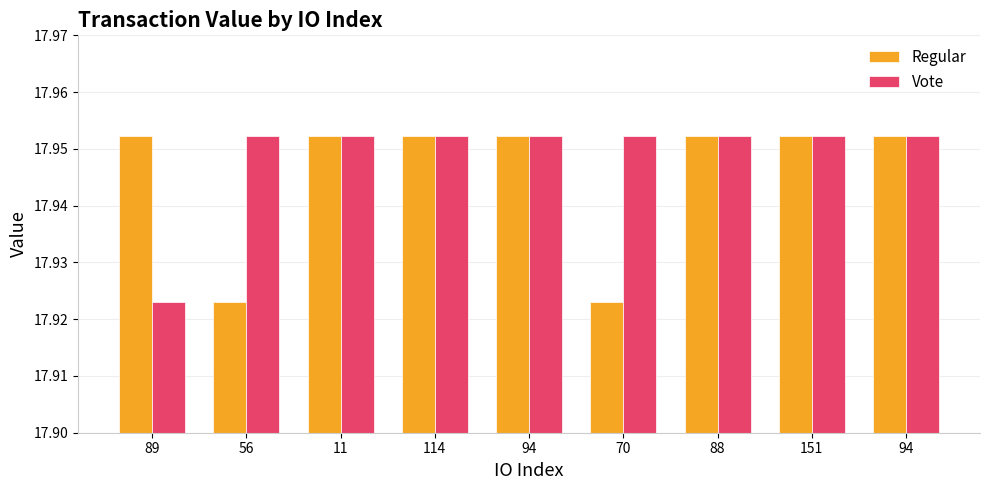

At which category is the sum across all series the highest?

11